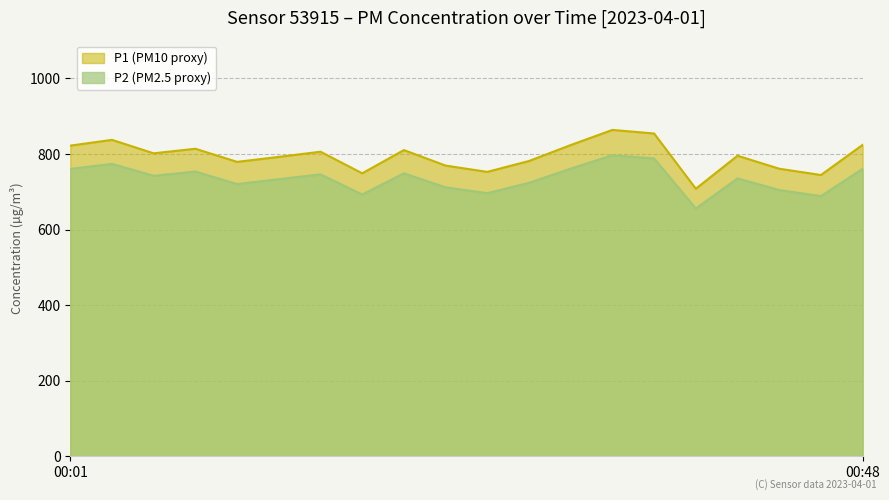

What is the sum of all P1 values?

15891.4